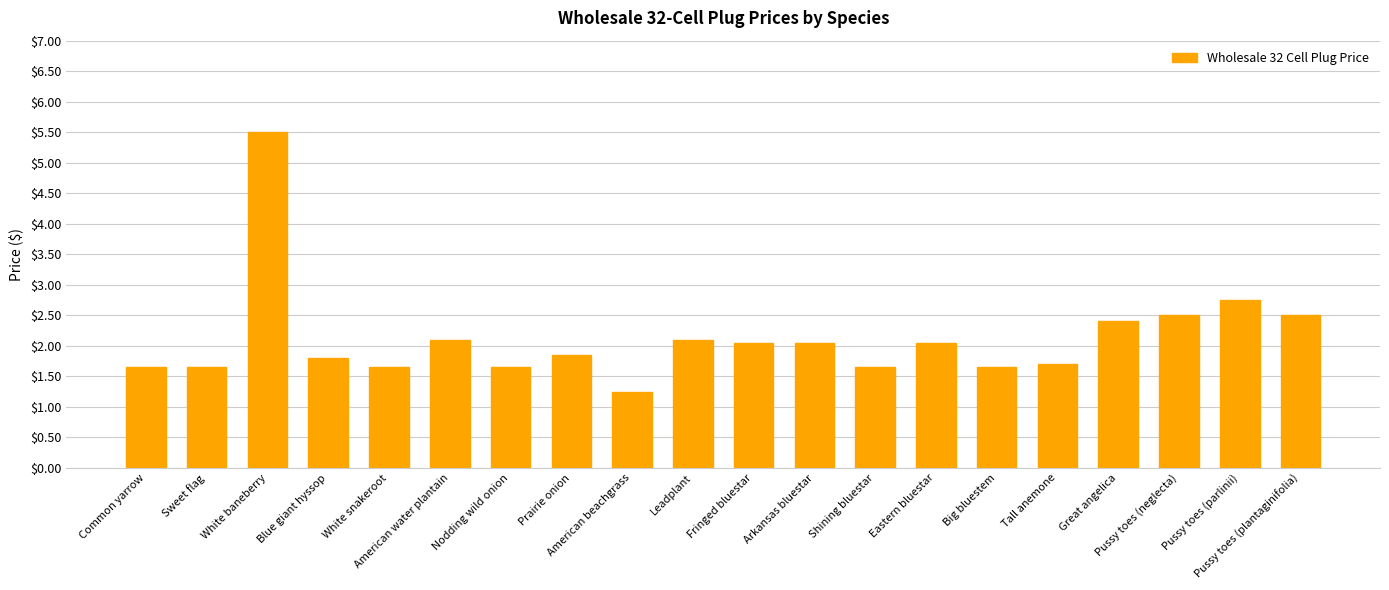

What is the sum of all values?

42.5